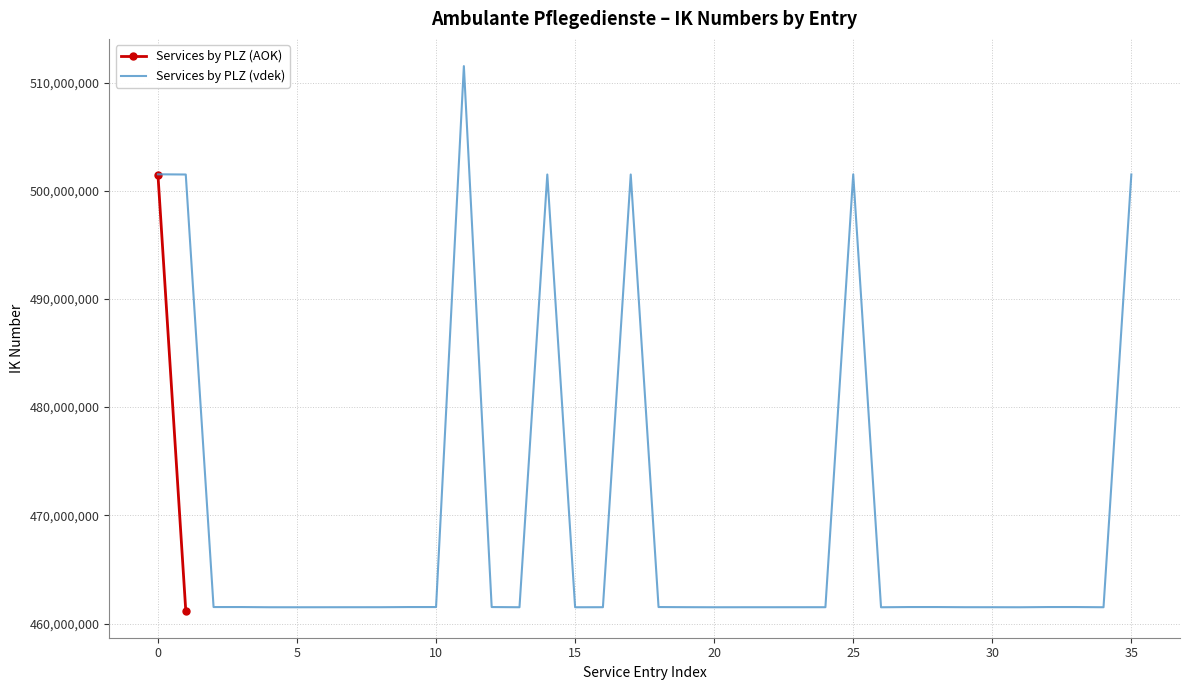

Does the chart display data point markers on the line(s)?

No